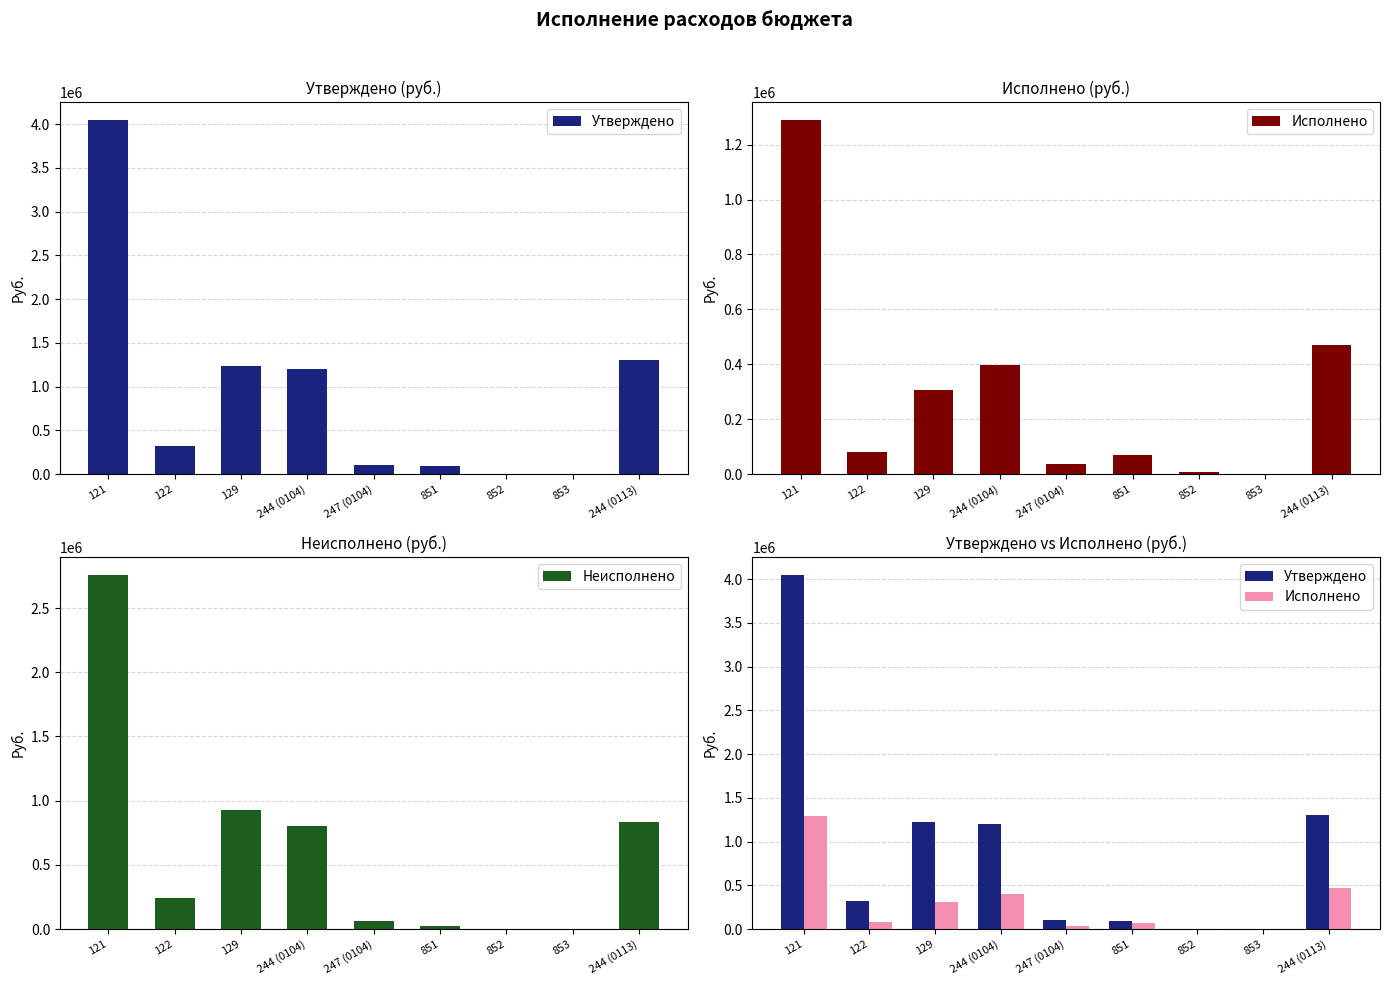

Are the bars horizontal?

No